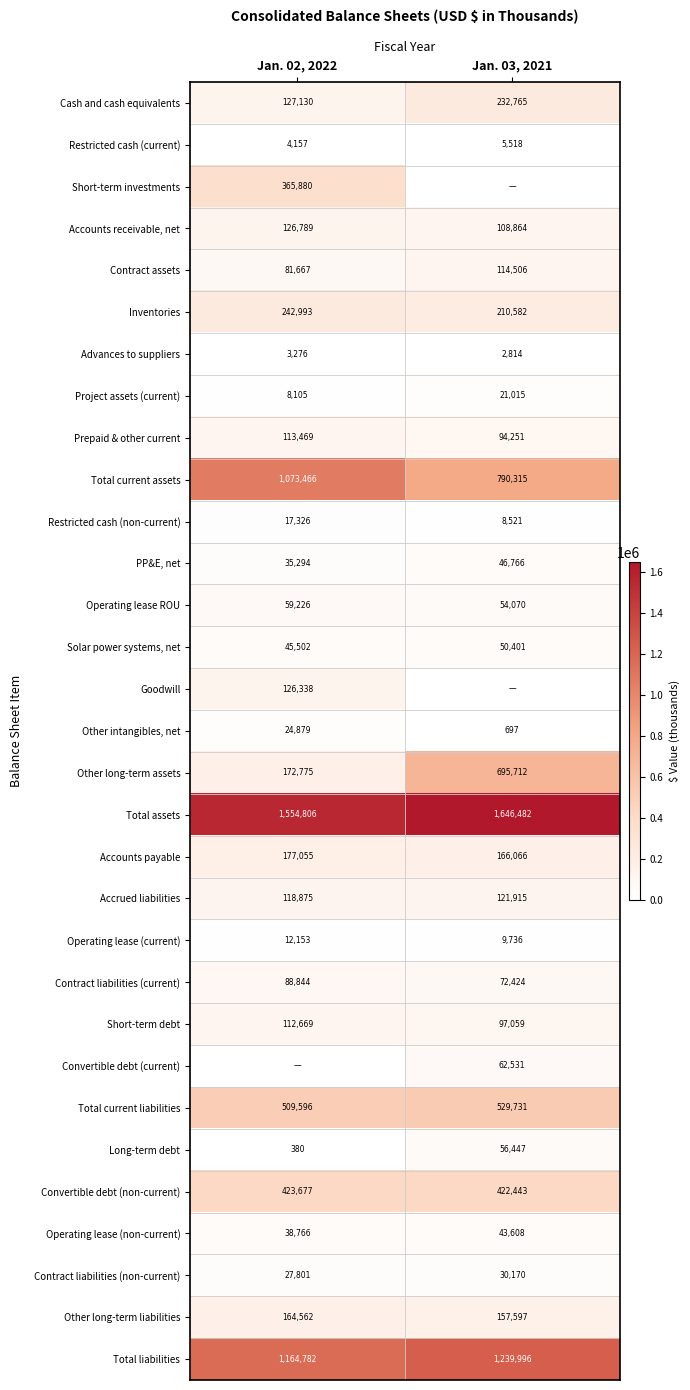

What value does the Convertible debt (non-current) series have at Jan. 03, 2021, to the nearest 100?

422400